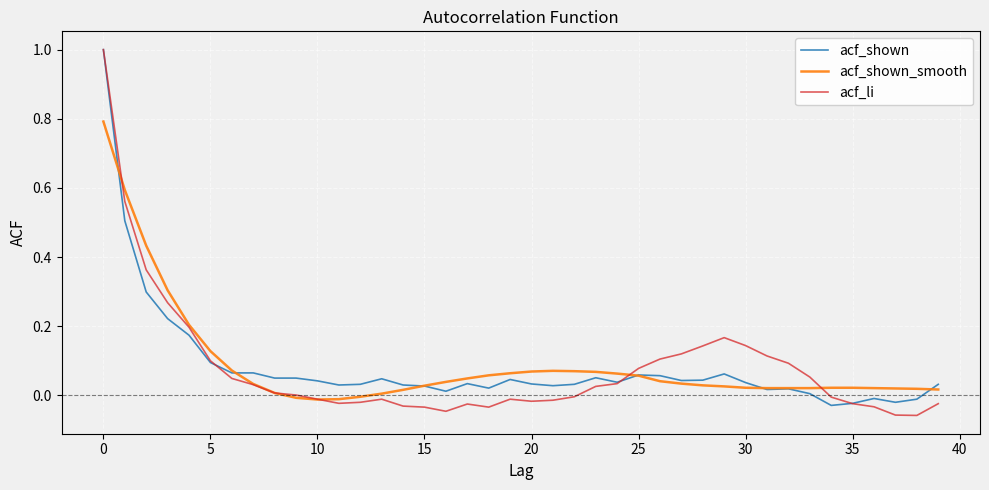

What is the maximum value shown in the chart?

1.0